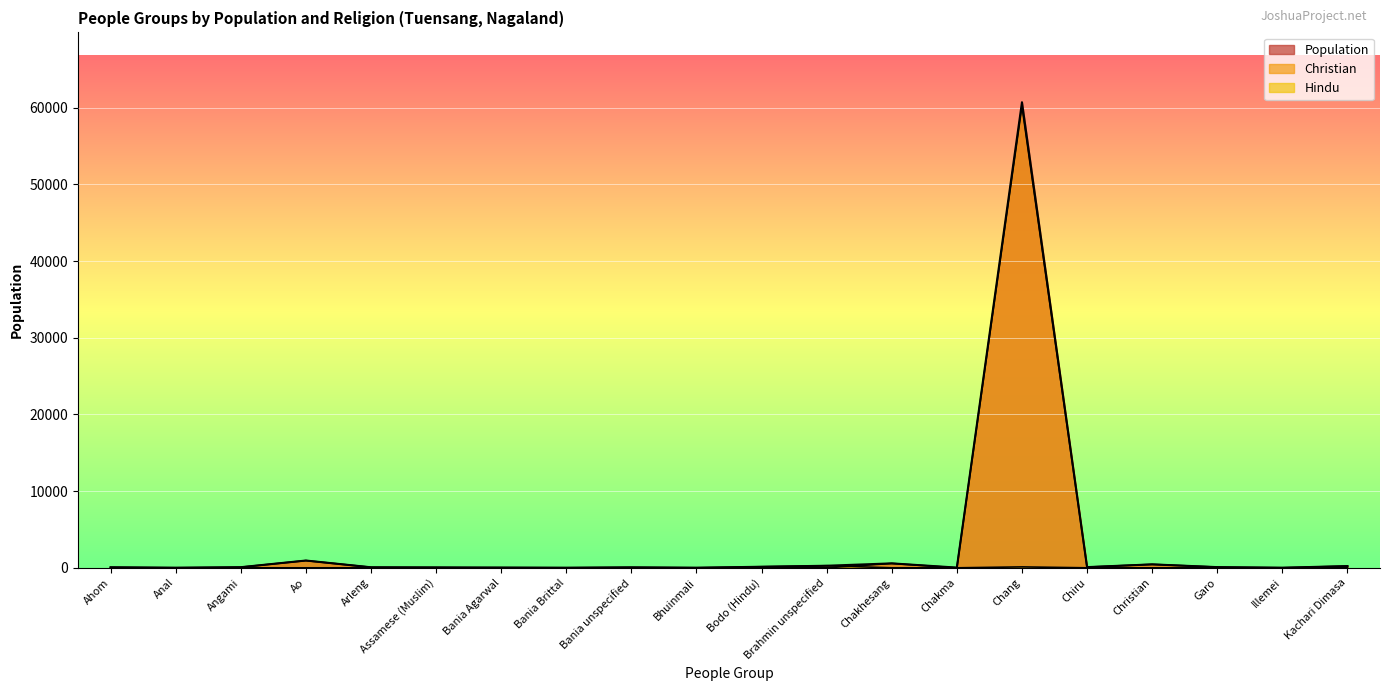

Where does the Population series first go above 80?

Ao